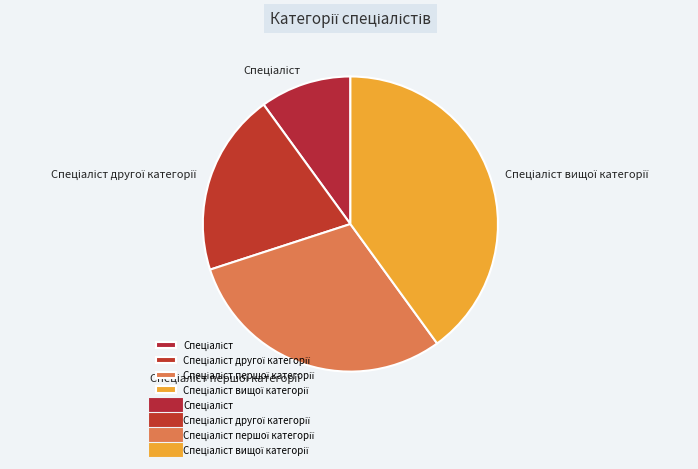

Does any single category account for the majority?

No